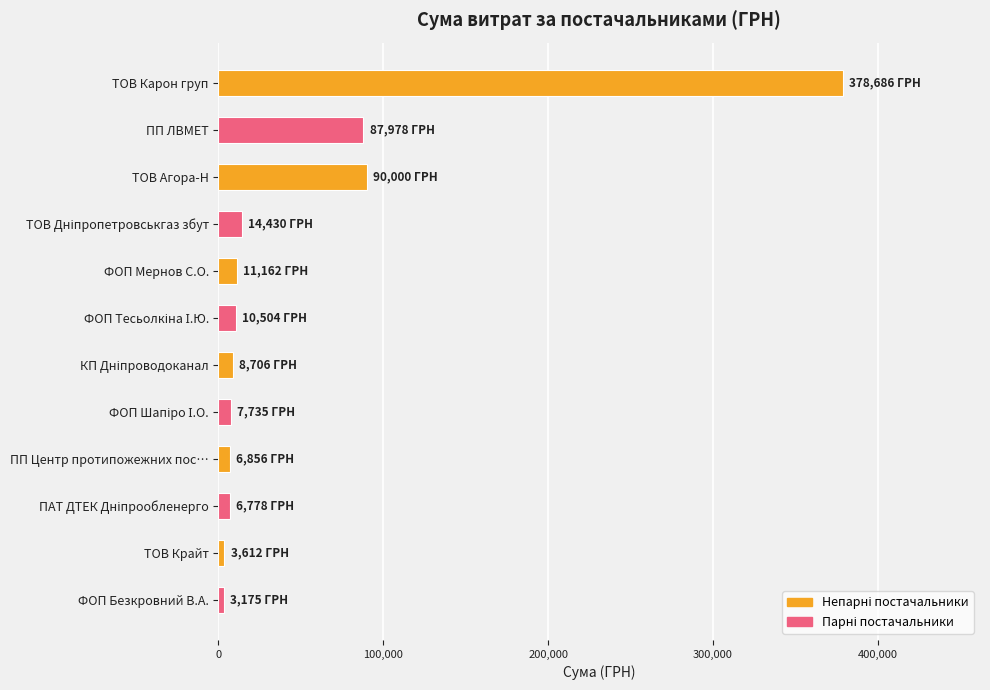

Are the bars horizontal?

Yes